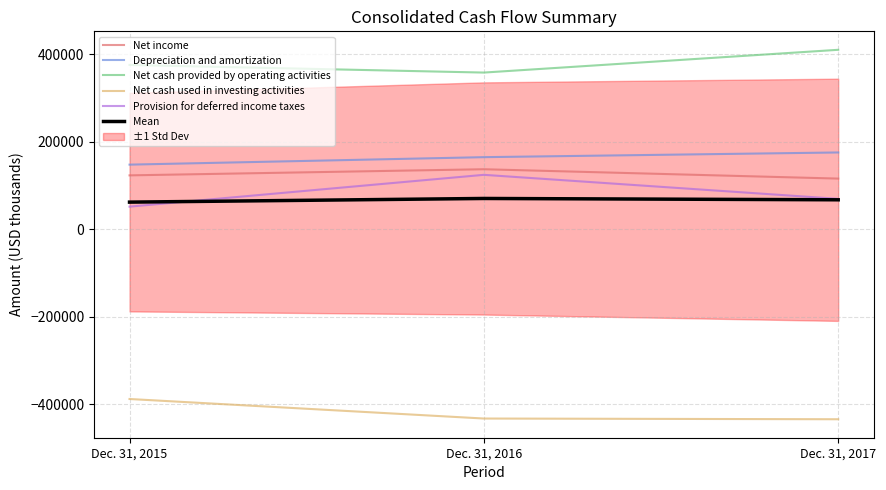

Is it true that Provision for deferred income taxes equals 32871.1 at Dec. 31, 2015?

False